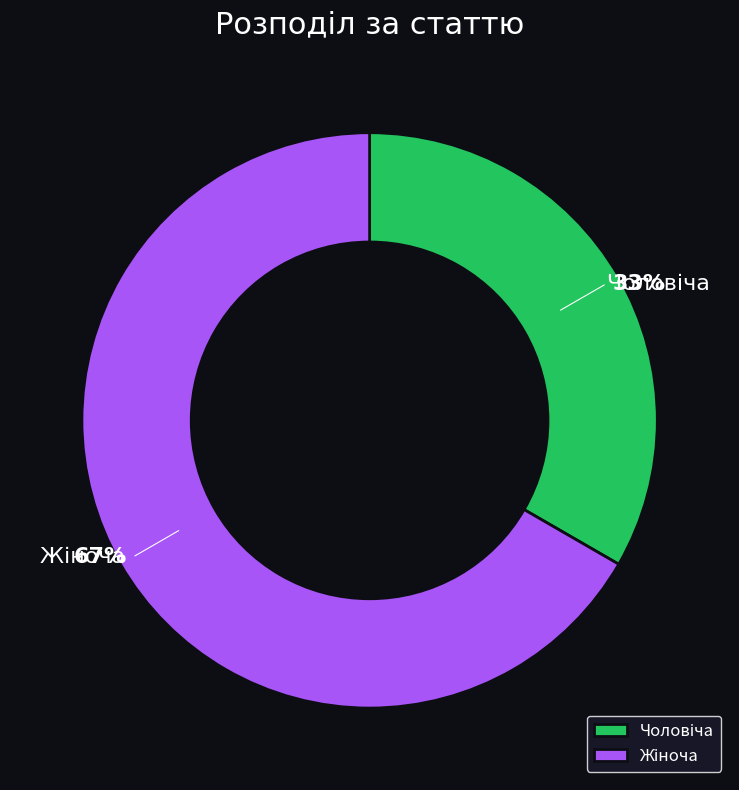

Is there a majority slice in this chart?

Yes